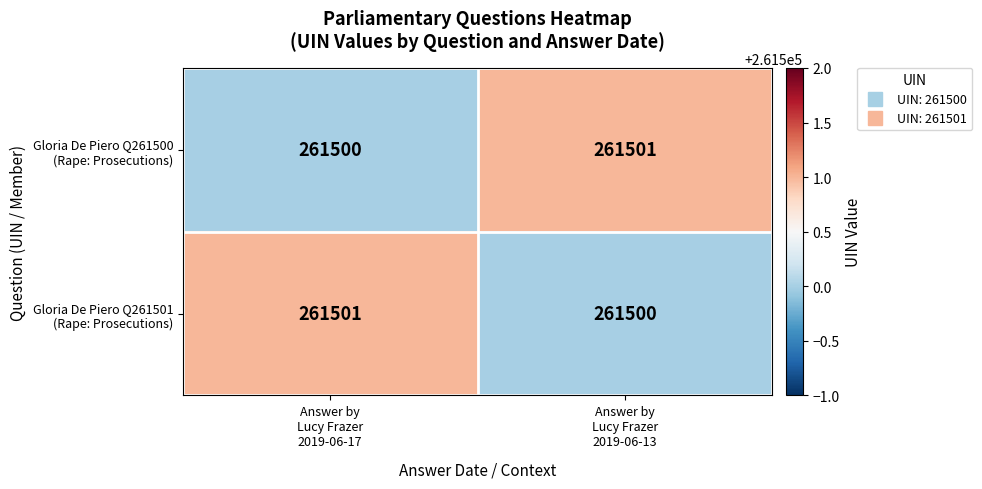

What is the smallest value displayed?

261500